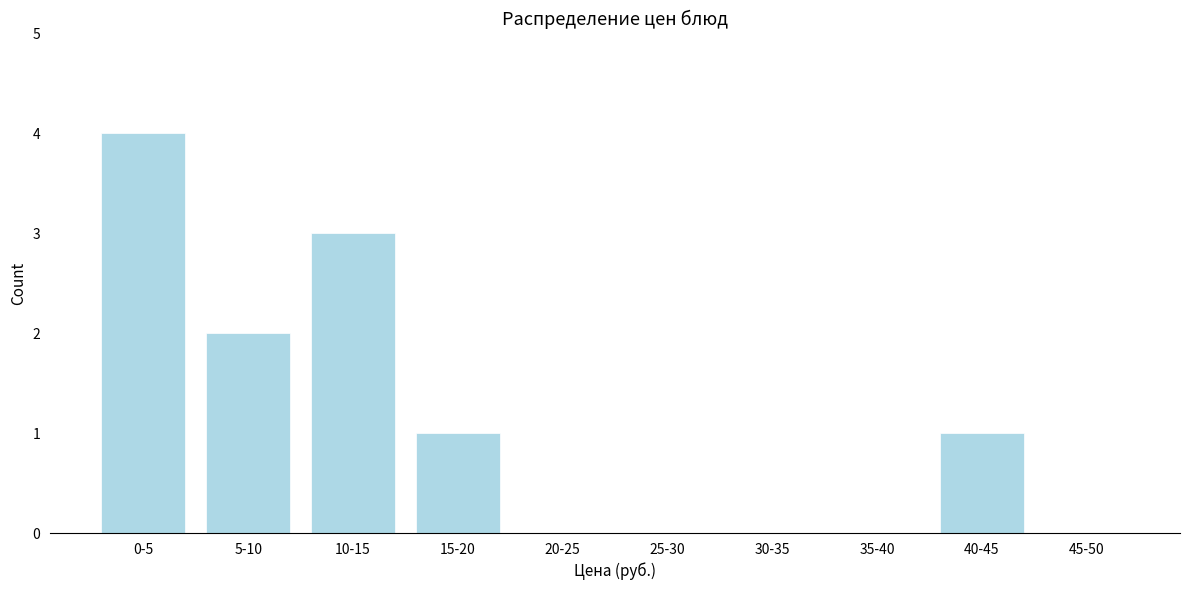

Reading right to left, transcribe all the data shown in this chart.

45-50=0	40-45=1	35-40=0	30-35=0	25-30=0	20-25=0	15-20=1	10-15=3	5-10=2	0-5=4